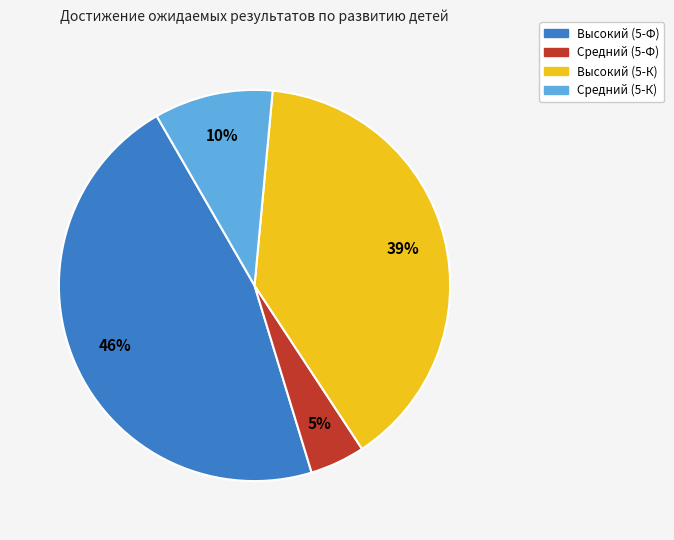

Is there any slice that represents more than half of the pie?

No